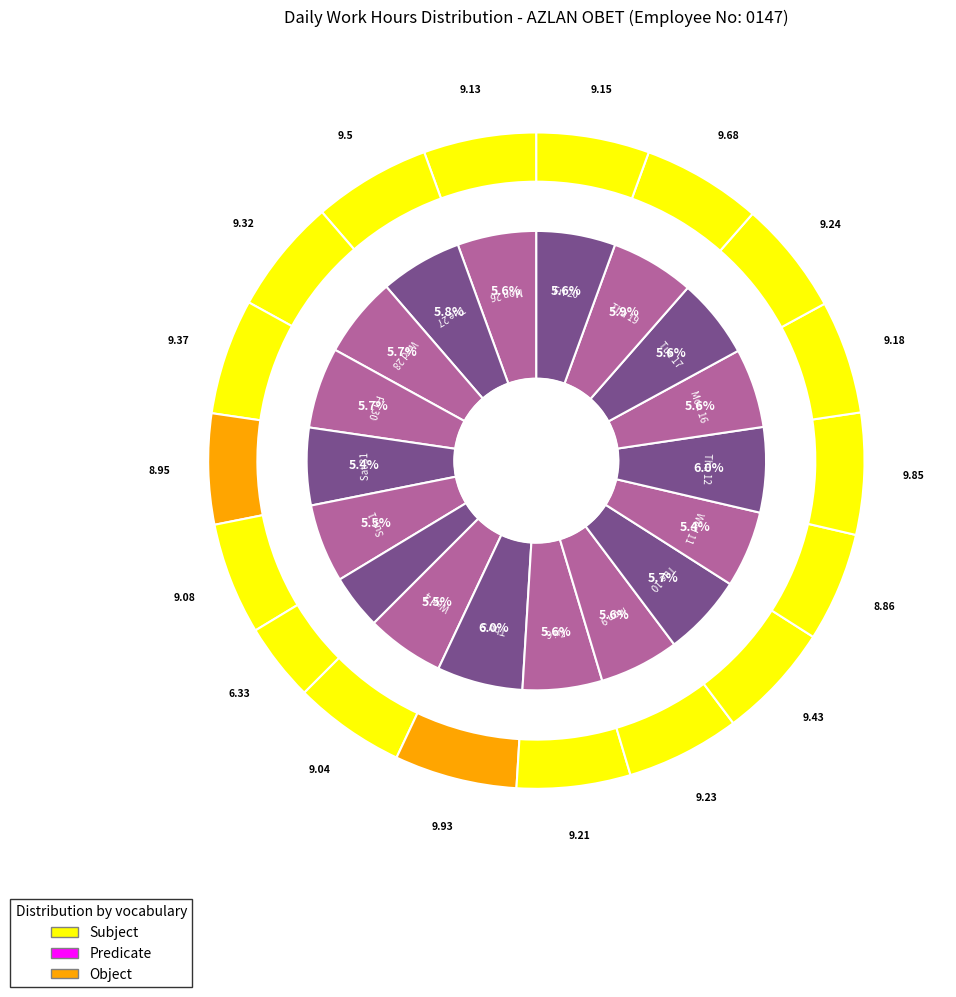

Rank the categories by value from highest to lowest.

Thu 5, Thu 12, Thu 19, Tue 27, Tue 10, Fri 30, Wed 28, Tue 17, Mon 9, Fri 6, Mon 16, Fri 20, Mon 26, Sun 1, Wed 4, Sat 31, Wed 11, Mon 2, Thu 29, Tue 3, Wed 18